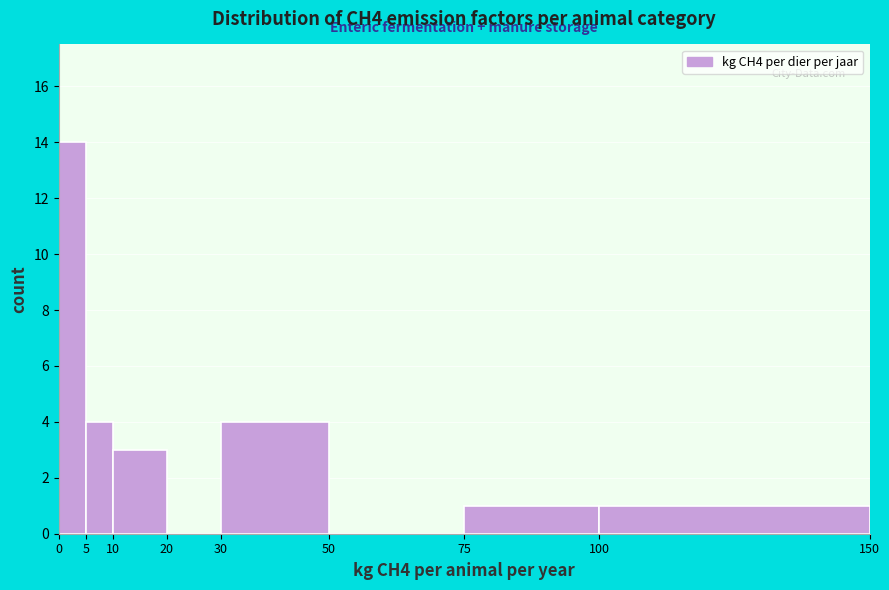

Reading left to right, transcribe this chart: for each bar, give the range it covers on the x-axis and its height. The values are not printed on the chart, so give them approximately, as read against the axis.

0 to 5: 14
5 to 10: 4
10 to 20: 3
20 to 30: 0
30 to 50: 4
50 to 75: 0
75 to 100: 1
100 to 150: 1